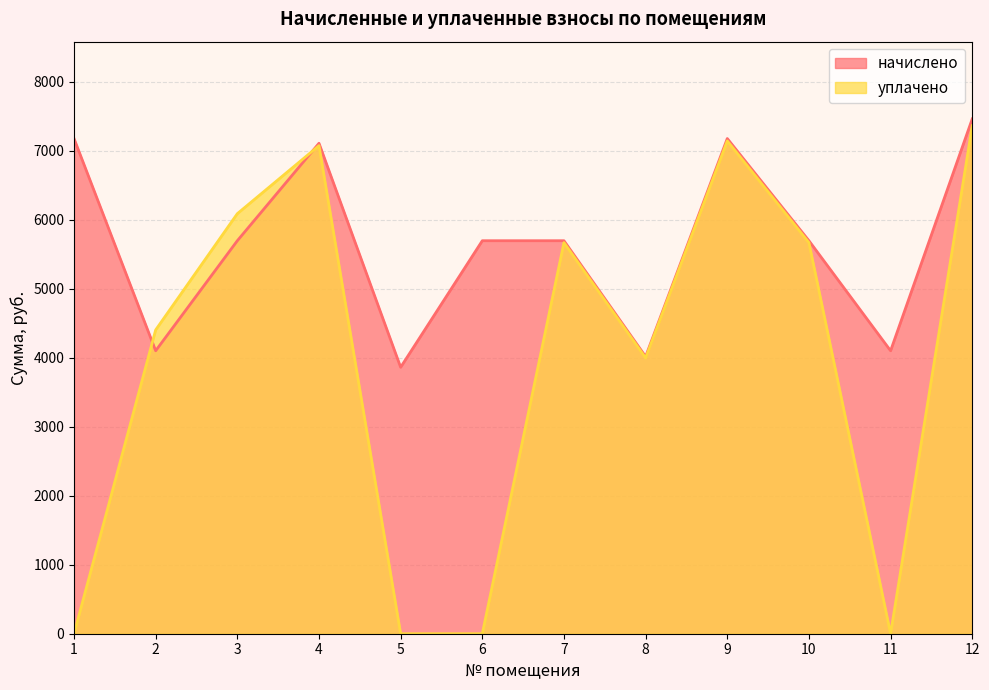

Between 9 and 11, which series saw the biggest shift?

уплачено